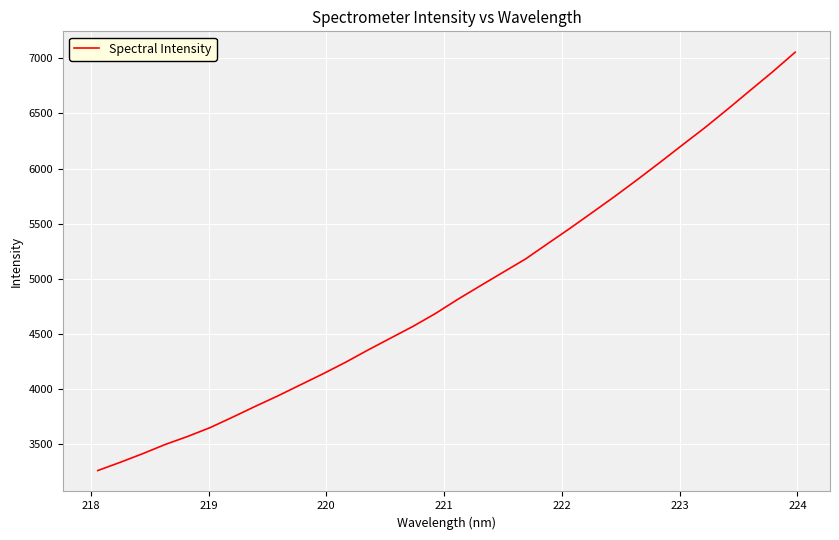

What is the greatest value displayed?

7056.1